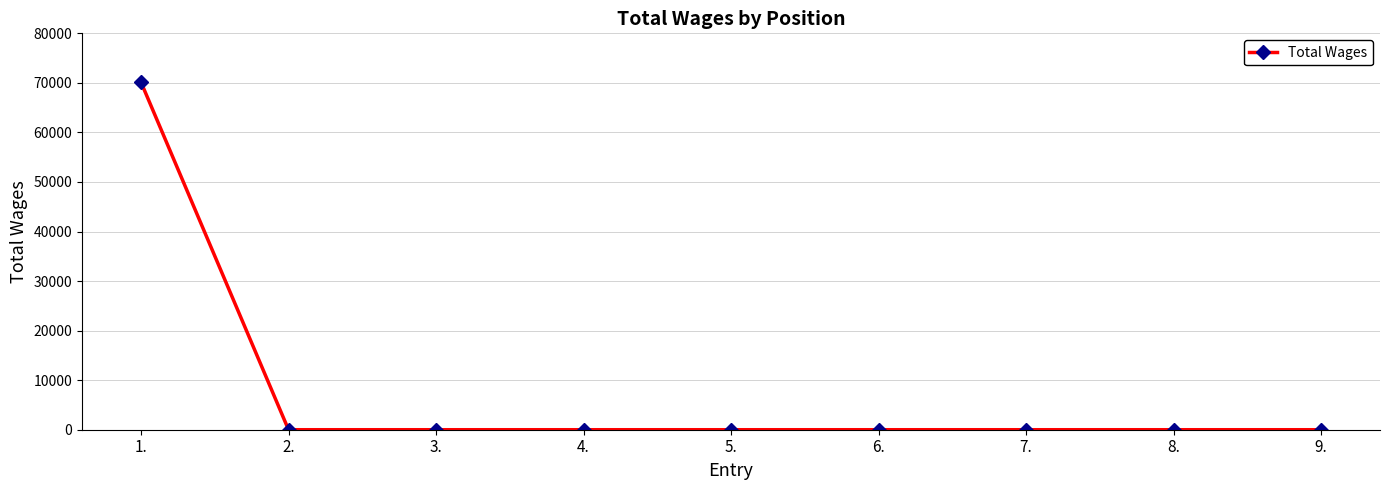

The value at 3. is -47479. True or false?

False